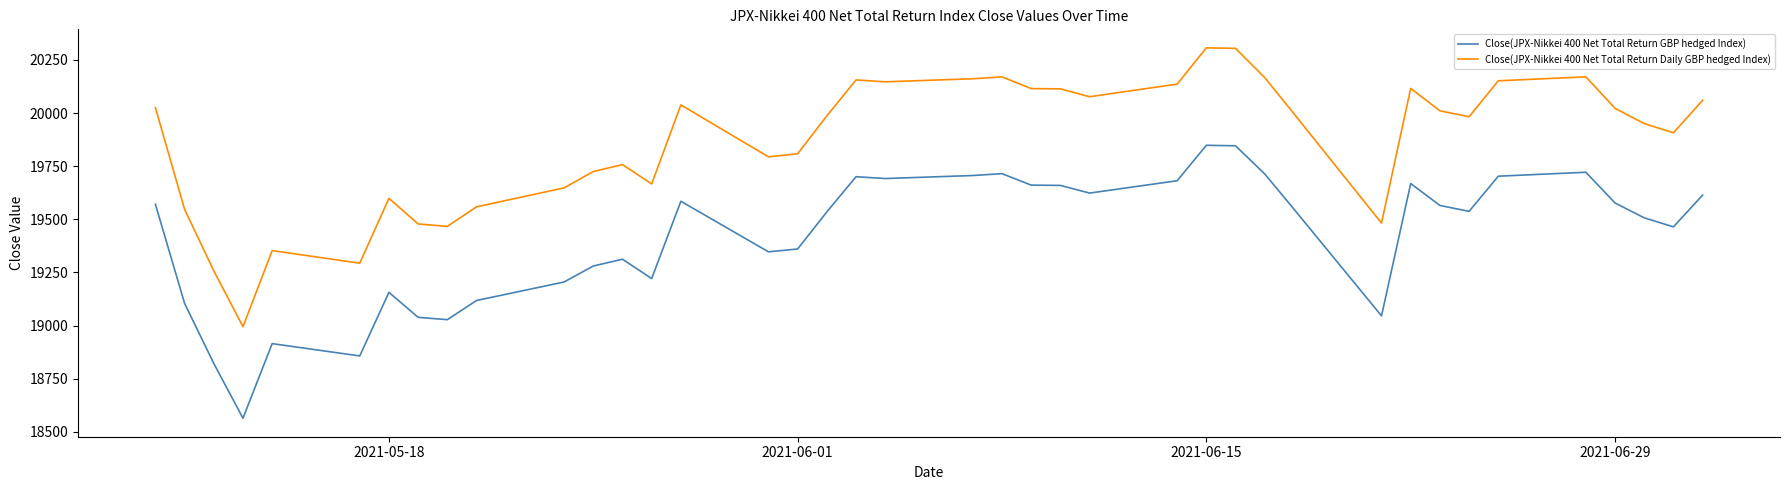

True or false: Close(JPX-Nikkei 400 Net Total Return GBP hedged Index) and Close(JPX-Nikkei 400 Net Total Return Daily GBP hedged Index) cross at least once.

False